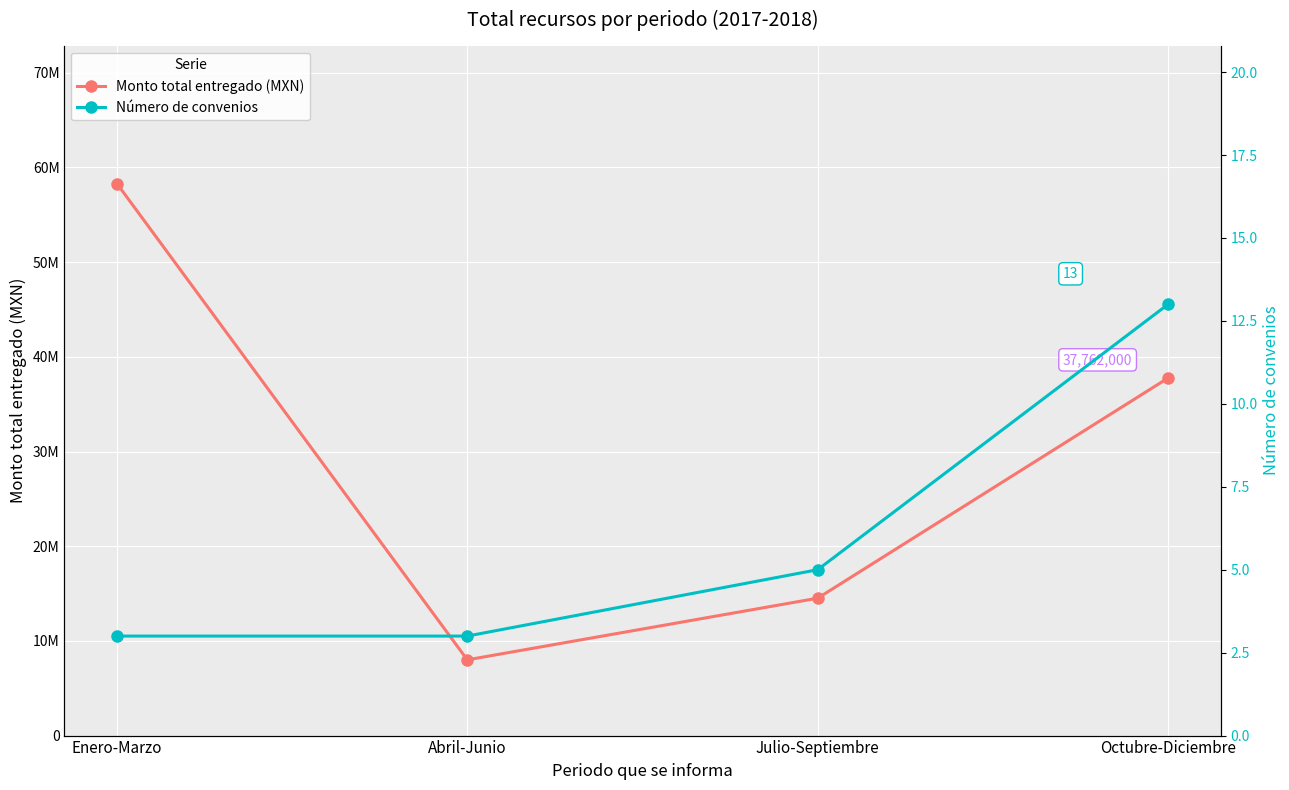

List the series in order of their peak value, lowest first.

Número de convenios, Monto total entregado (MXN)